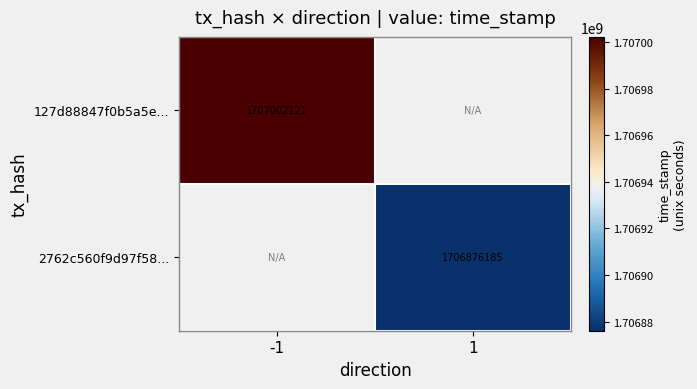

How many categories are shown in the chart?

2